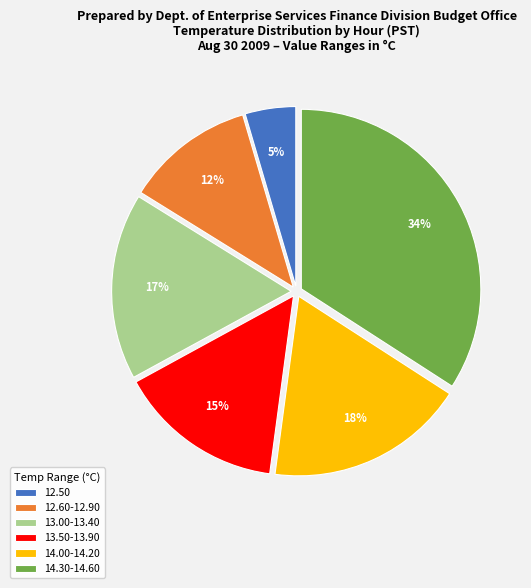

Is there any slice that represents more than half of the pie?

No